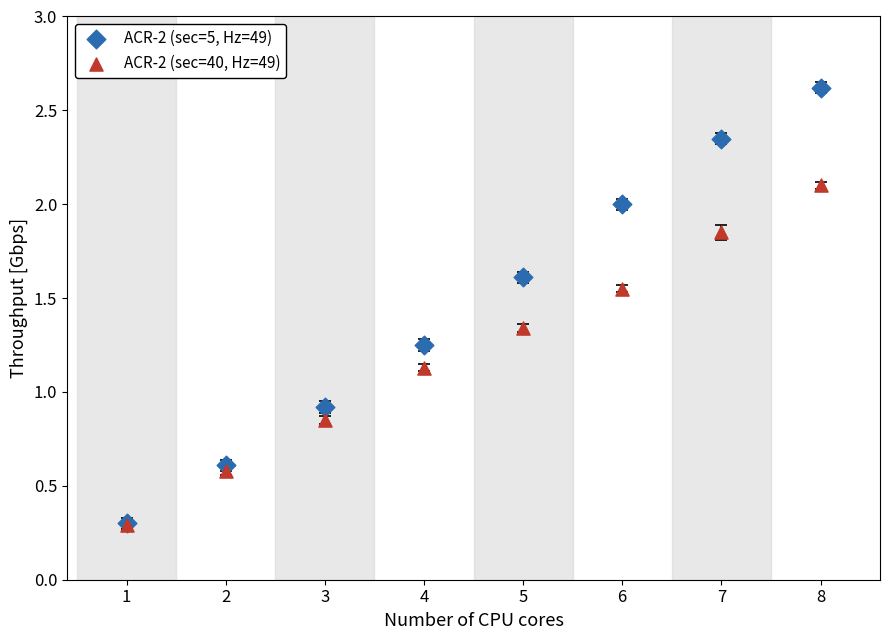

Across all series, what Y value is closest to 1?

0.9